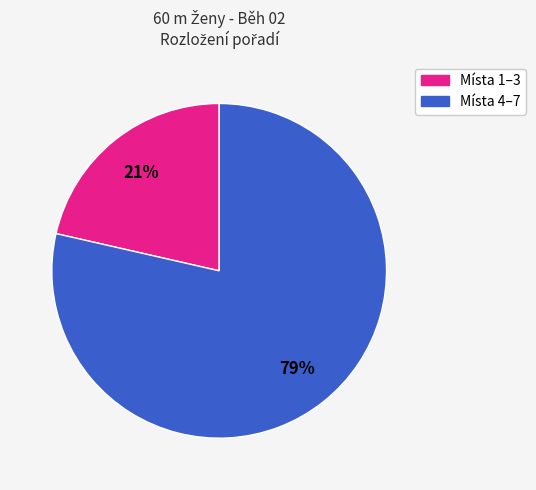

To the nearest percent, what is the average slice percentage?

50%